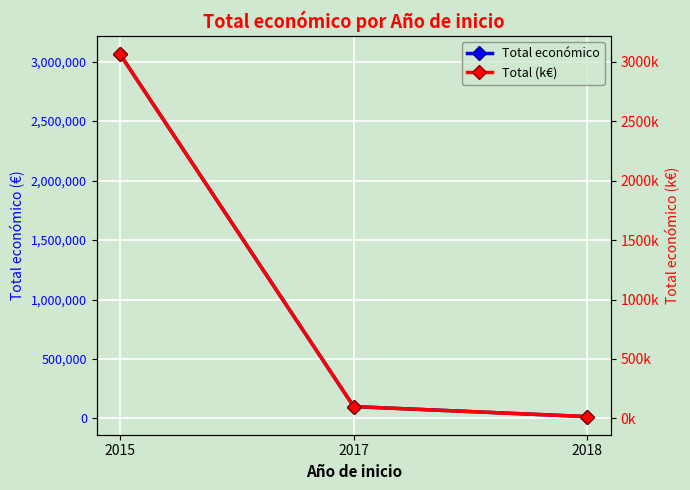

What are all the series names shown in the legend?

Total económico, Total (k€)